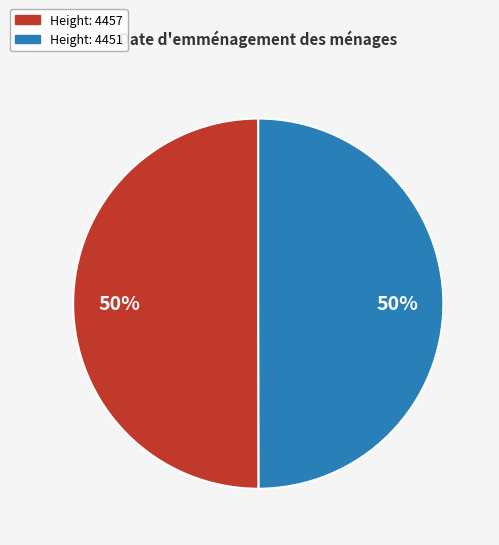

To the nearest percent, what is the average slice percentage?

50%